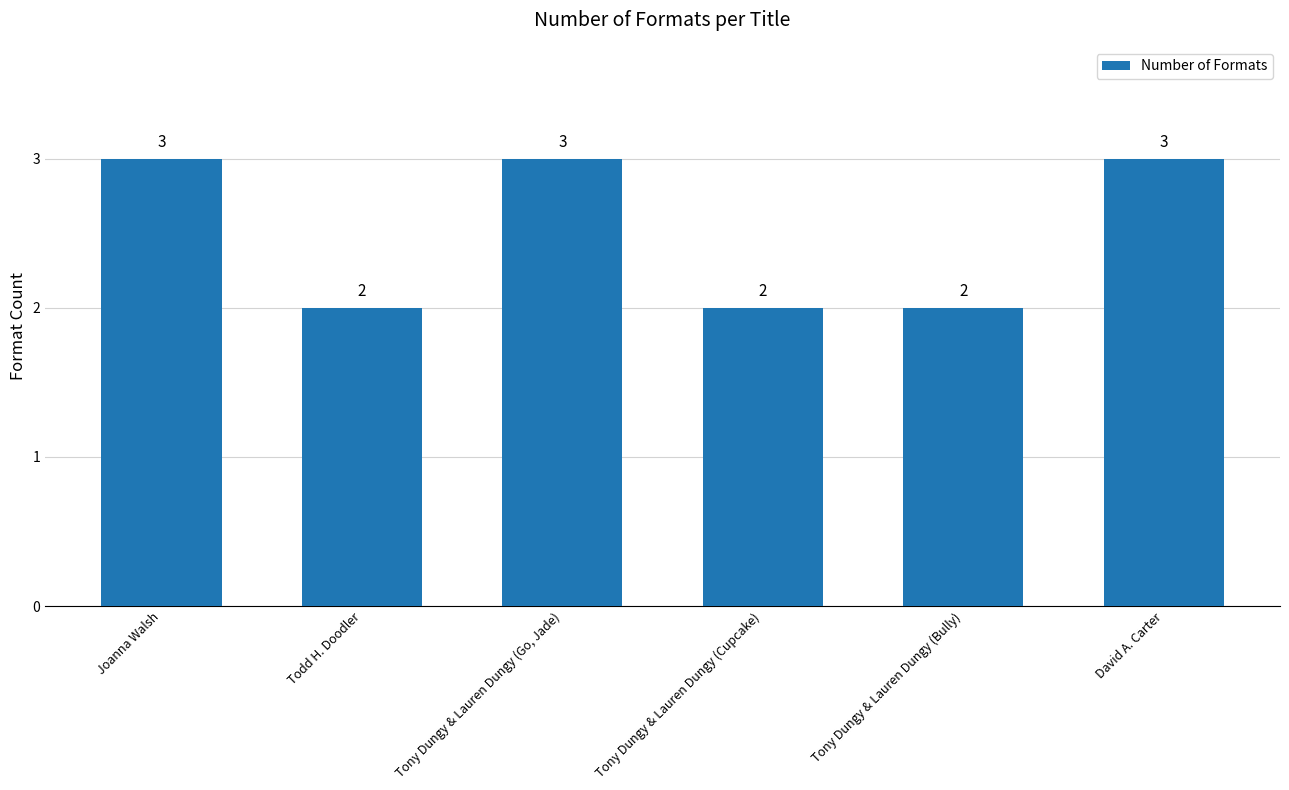

What is the change in value from Tony Dungy & Lauren Dungy (Bully) to David A. Carter?

+1